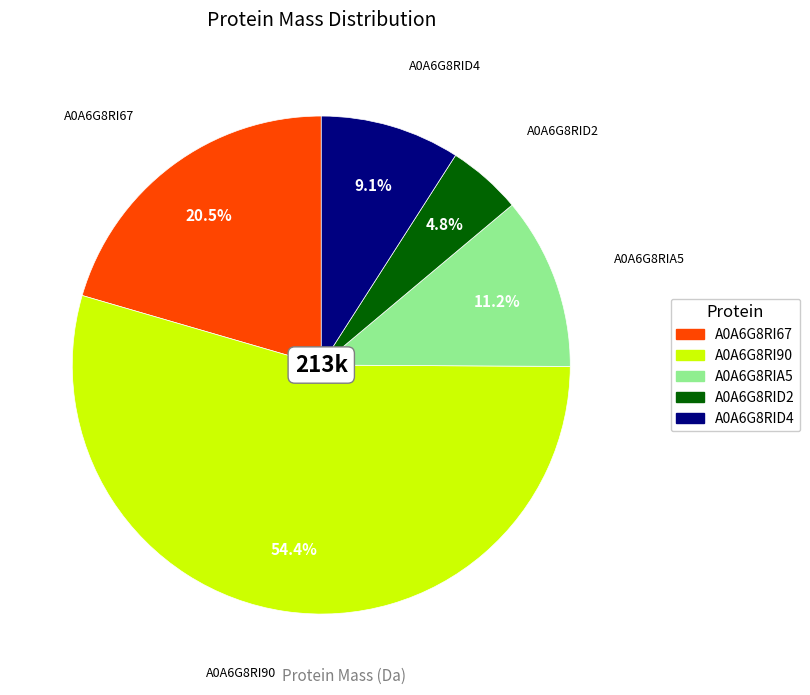

To the nearest percent, what percentage of the pie is A0A6G8RI90?

54%